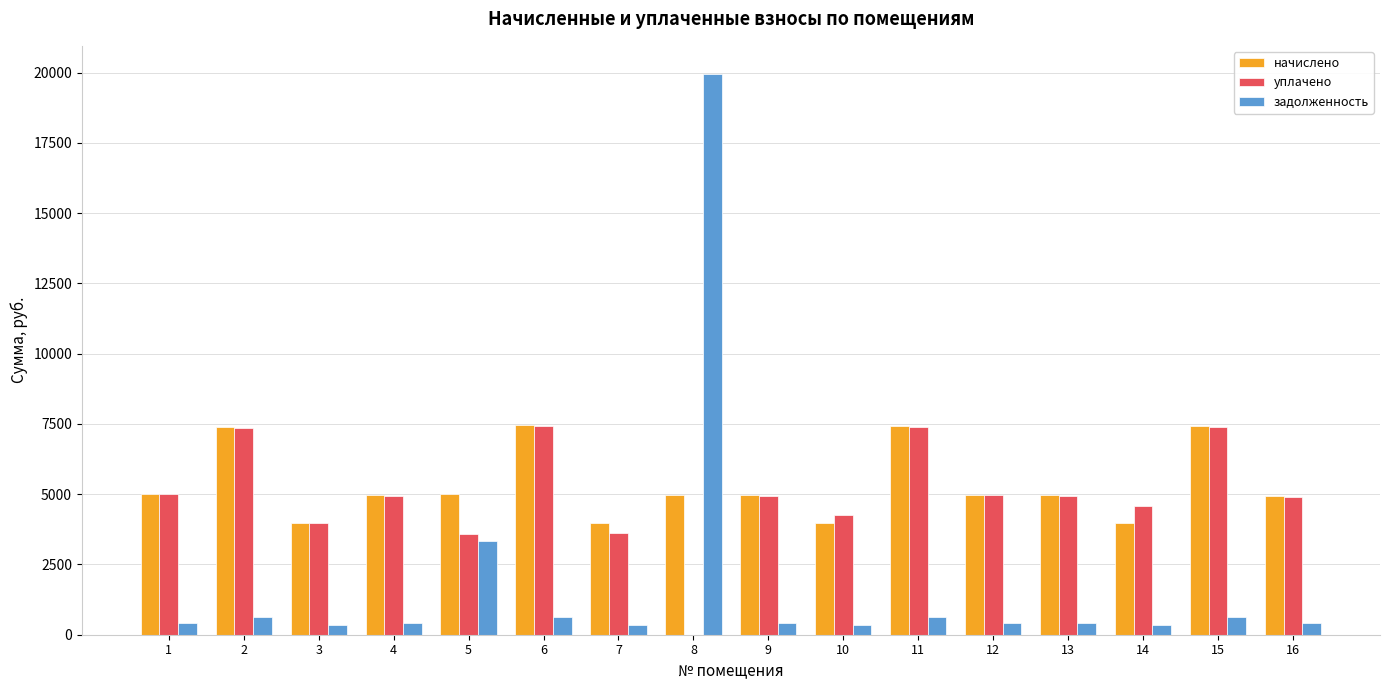

What is the sum of all начислено values?

85410.2